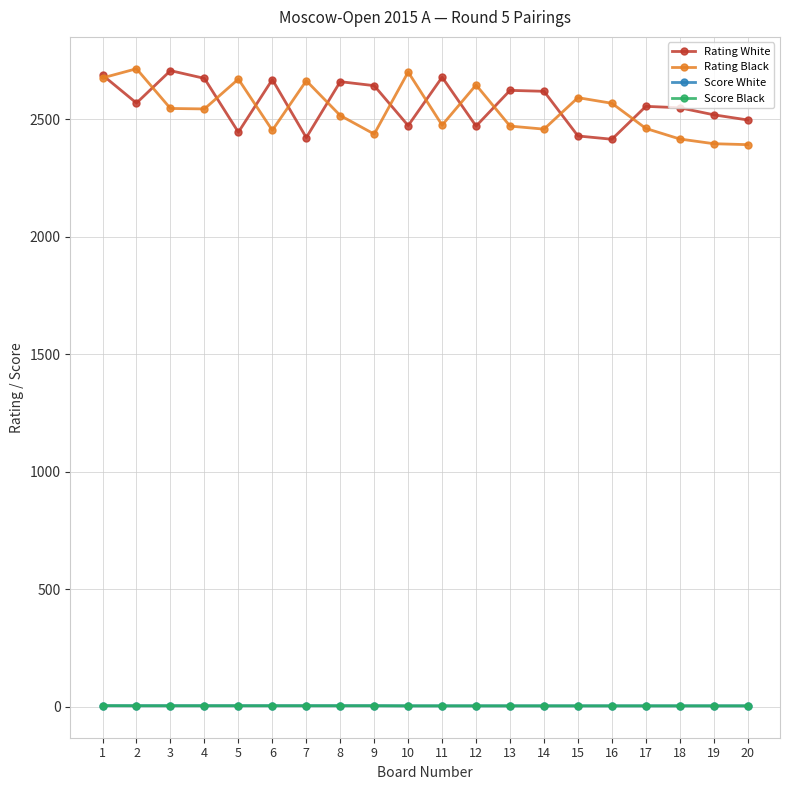

True or false: Rating White and Score White cross at least once.

False